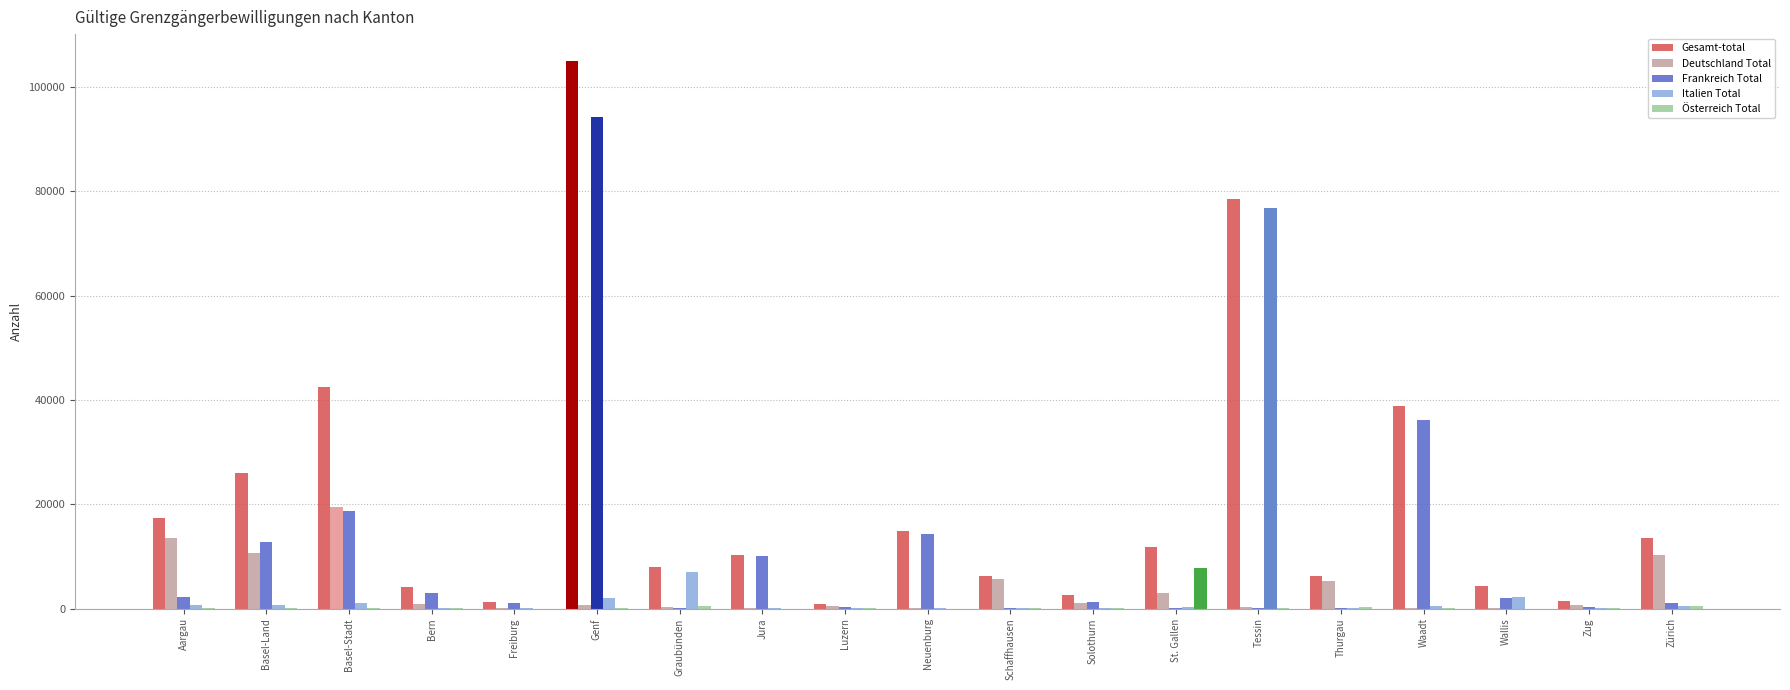

Which label corresponds to the largest value in the chart?

Genf